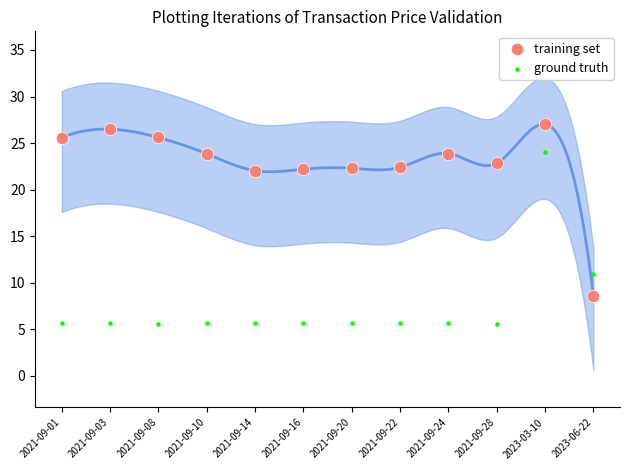

What are all the series names shown in the legend?

training set, ground truth